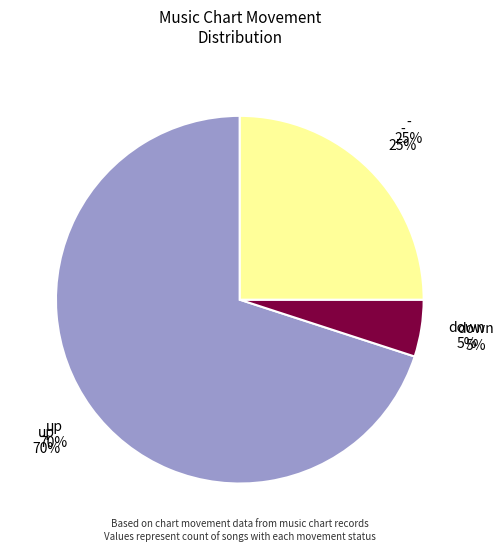

The down slice represents 18% of the pie. True or false?

False